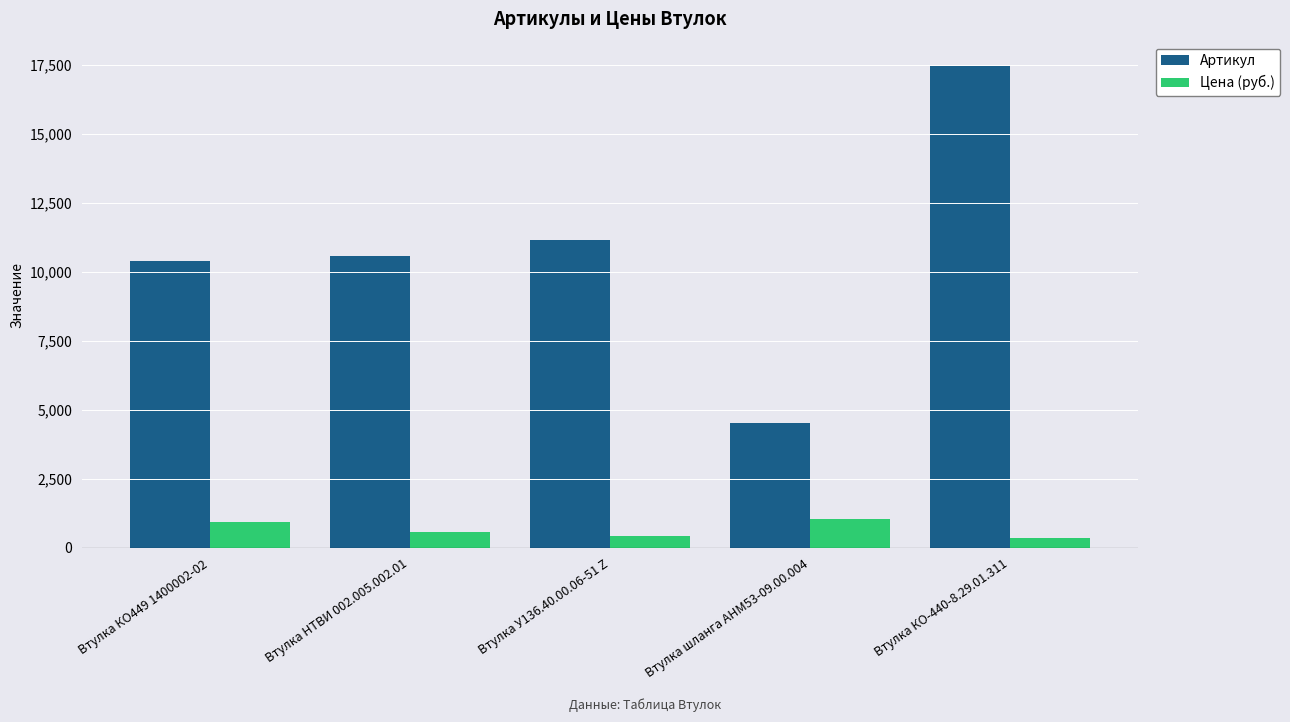

What is the label of the 1st bar from the right?

Втулка КО-440-8.29.01.311